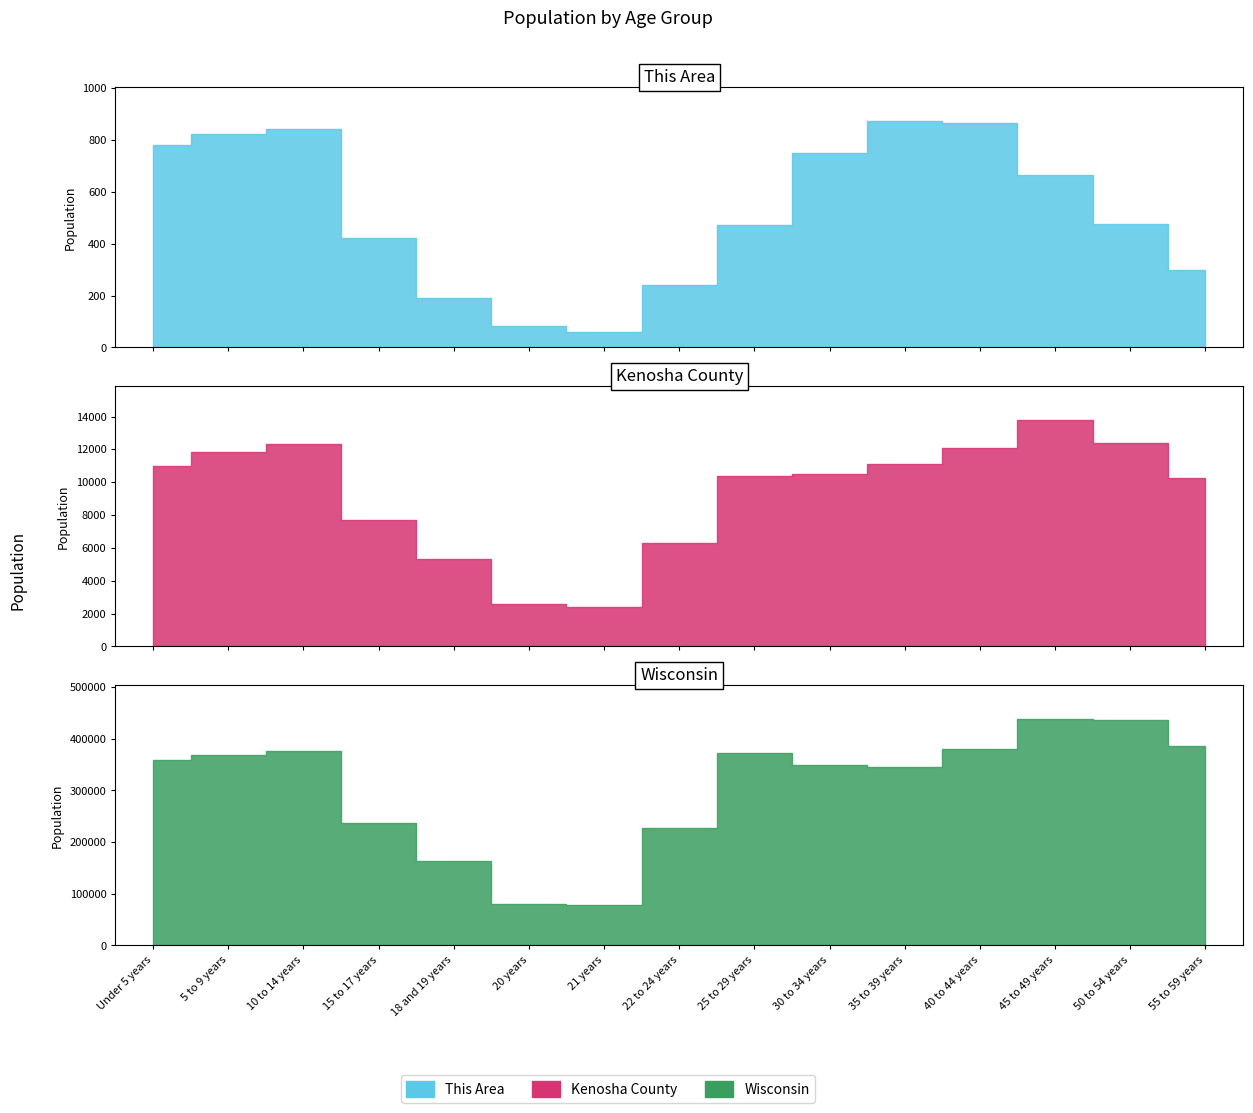

The This Area series shows 192 at 18 and 19 years. True or false?

True